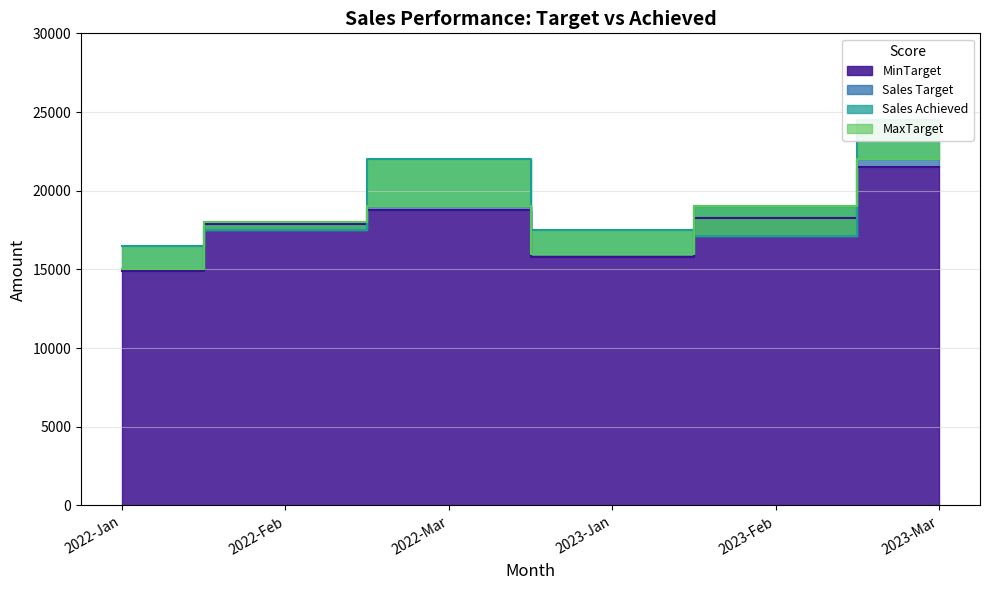

What is the difference between the highest and lowest values at 2022-Mar?

3200